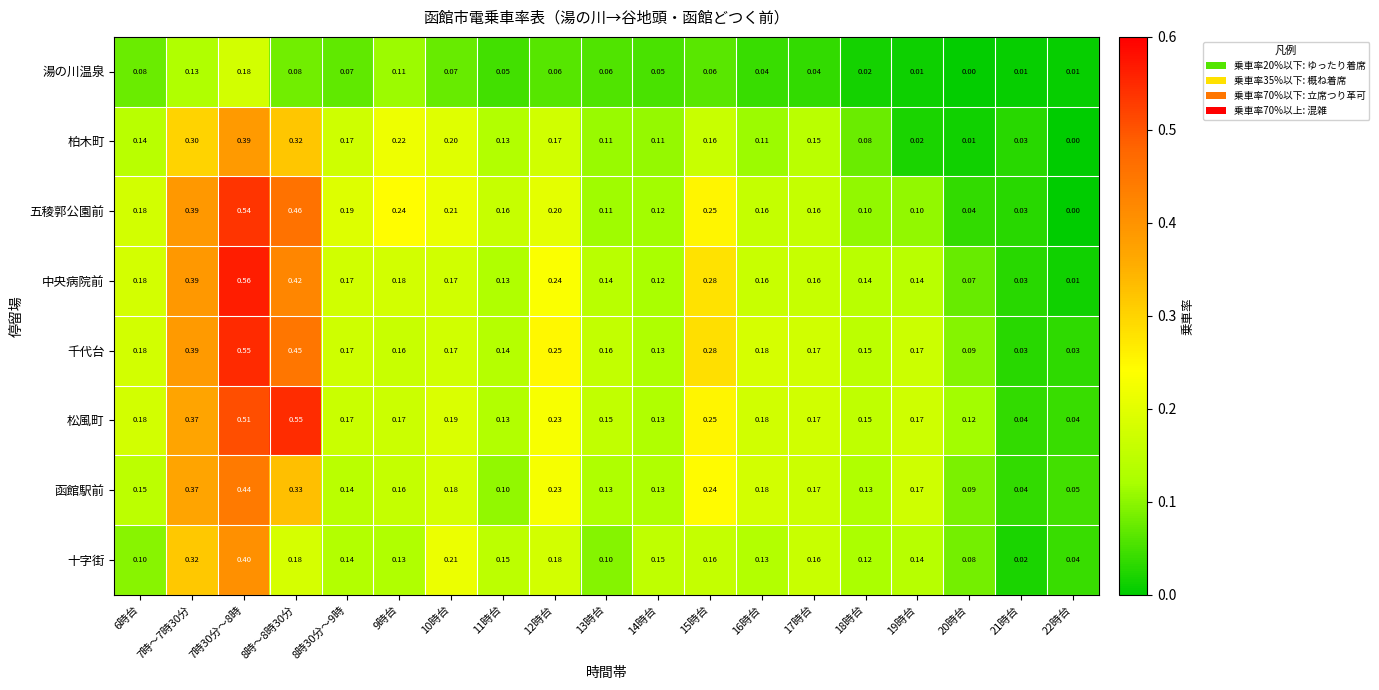

Which series has the widest spread of values?

中央病院前